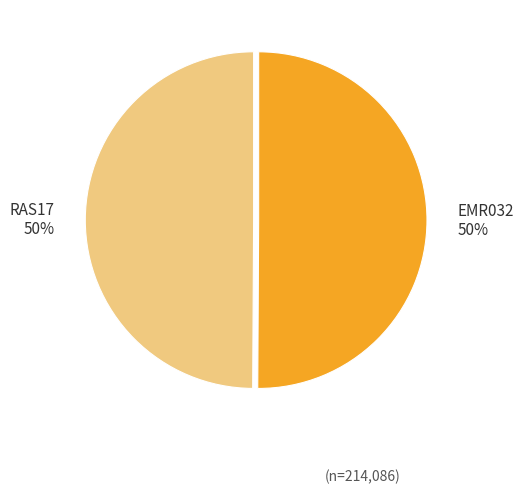

What is the ratio of the value at RAS17 50% to the value at EMR032 50%?

1.0